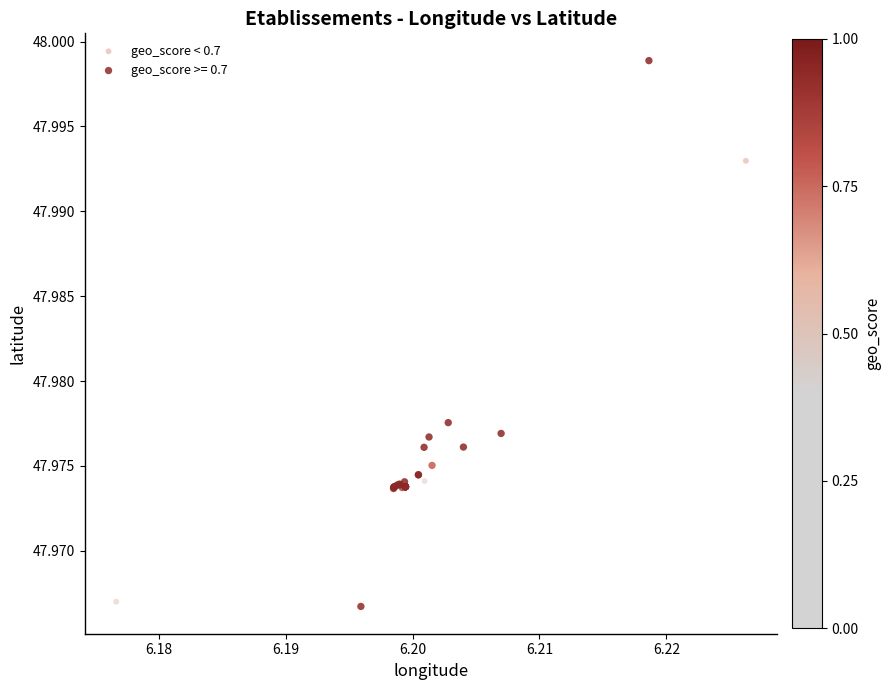

Which series reaches the maximum Y coordinate?

geo_score >= 0.7